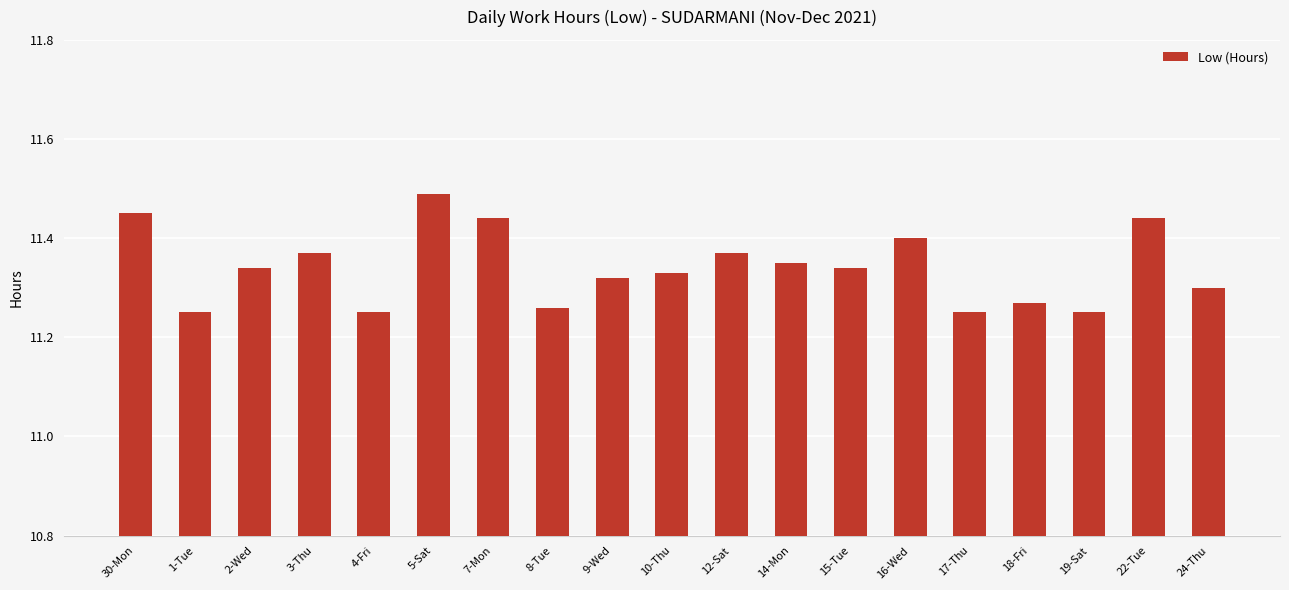

What is the ratio of the value at 9-Wed to the value at 15-Tue?

1.0